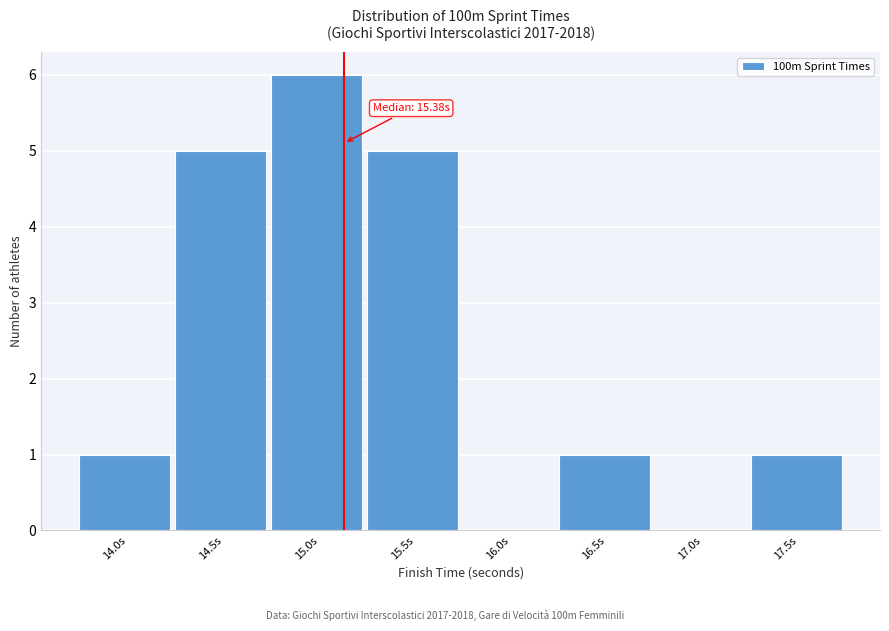

Reading left to right, what are all the values shown in this chart?

14.0s=1	14.5s=5	15.0s=6	15.5s=5	16.0s=0	16.5s=1	17.0s=0	17.5s=1